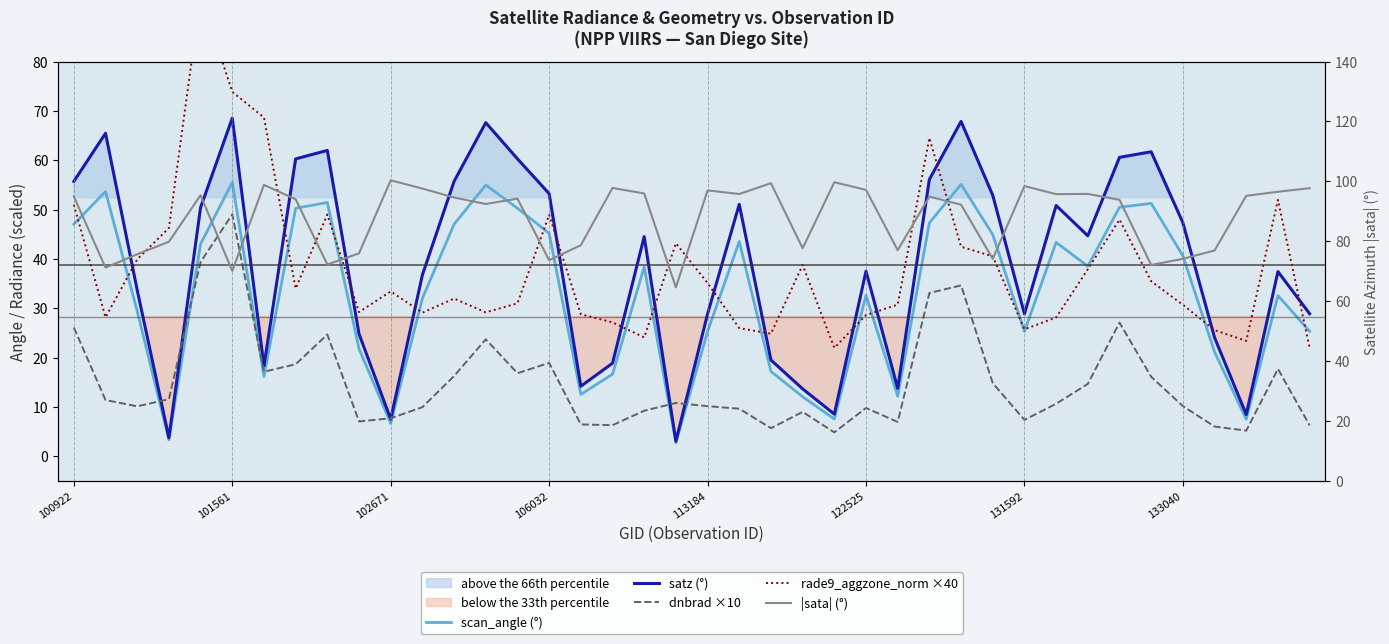

How many data points in scan_angle (°) are less than 38?

20